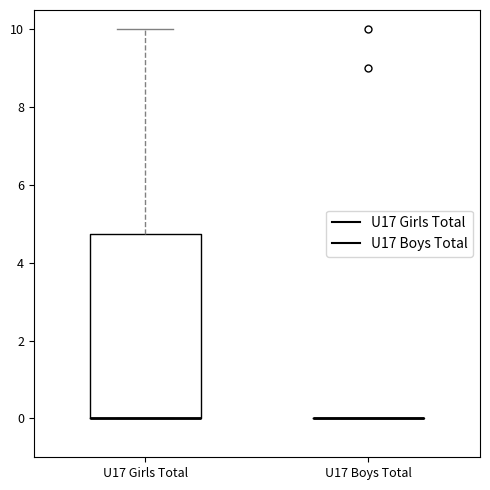

Reading left to right, read every box against the y-axis: the position of its median line, the range the box covers, and the ends of its whiskers. The values are not printed on the chart, so give them approximately, as read against the axis.

U17 Girls Total: median 0.0 (drawn on the box's lower edge), box 0.0 to 4.8, whiskers 0.0 to 10.0
U17 Boys Total: box collapsed to a line at 0.0, whiskers 0.0 to 0.0